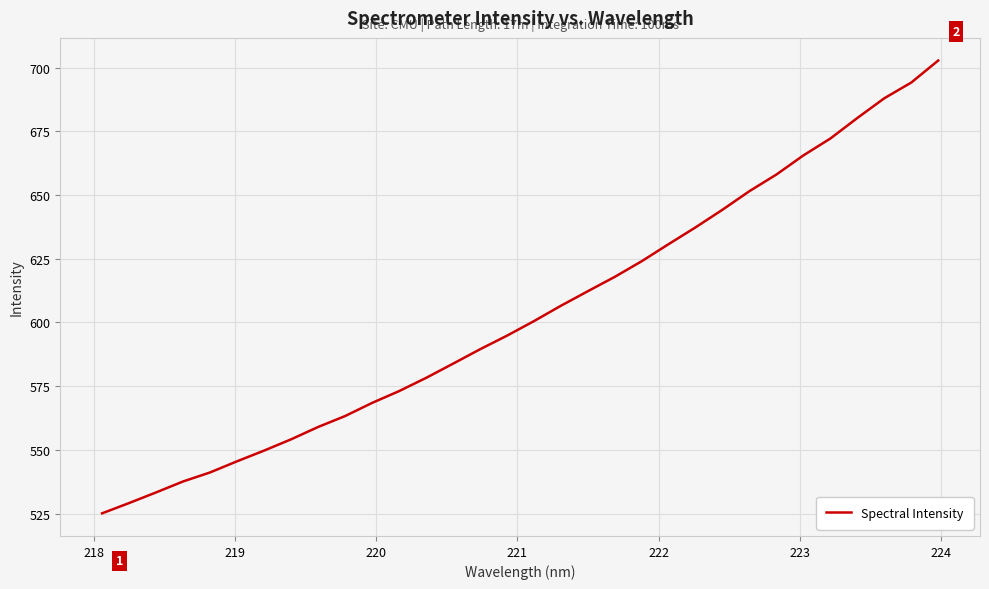

Does the chart have visible grid lines?

Yes